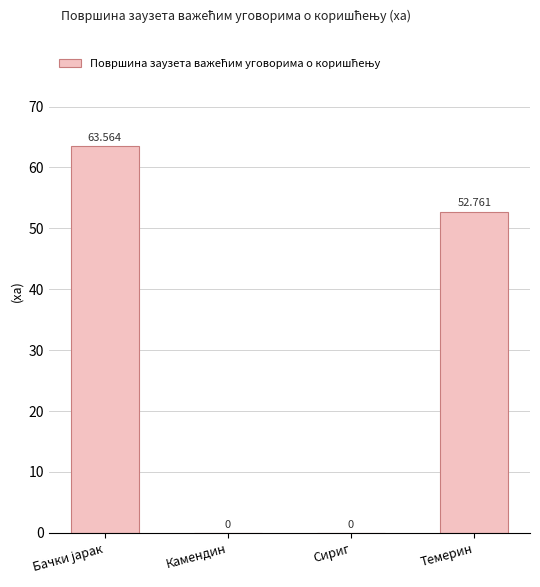

Where is the data nearest to the value 31?

Темерин